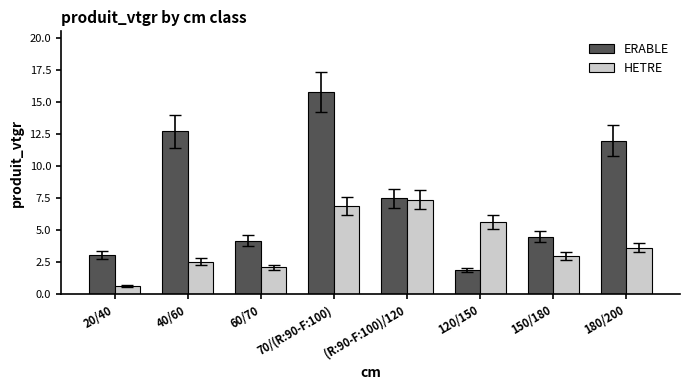

Reading left to right, what are all the values shown in this chart?

ERABLE: 20/40=3.1	40/60=12.7	60/70=4.2	70/(R:90-F:100)=15.8	(R:90-F:100)/120=7.5	120/150=1.9	150/180=4.5	180/200=12.0
HETRE: 20/40=0.7	40/60=2.6	60/70=2.1	70/(R:90-F:100)=6.9	(R:90-F:100)/120=7.4	120/150=5.7	150/180=3.0	180/200=3.6